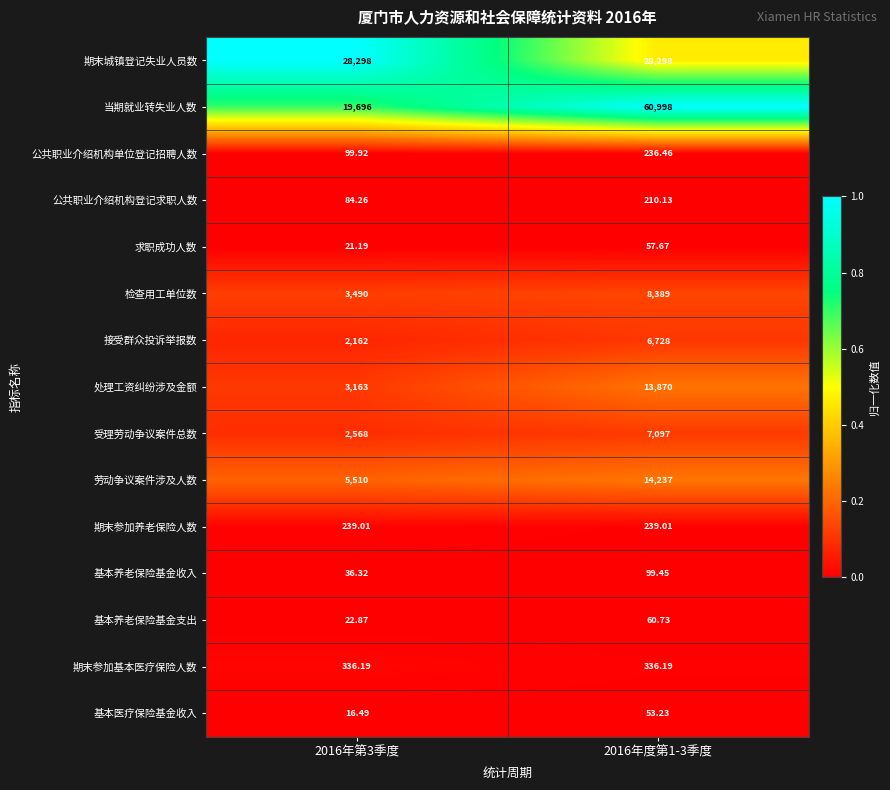

At 2016年度第1-3季度, list the series in order from smallest to largest.

基本医疗保险基金收入, 求职成功人数, 基本养老保险基金支出, 基本养老保险基金收入, 公共职业介绍机构登记求职人数, 公共职业介绍机构单位登记招聘人数, 期末参加养老保险人数, 期末参加基本医疗保险人数, 接受群众投诉举报数, 受理劳动争议案件总数, 检查用工单位数, 处理工资纠纷涉及金额, 劳动争议案件涉及人数, 期末城镇登记失业人员数, 当期就业转失业人数